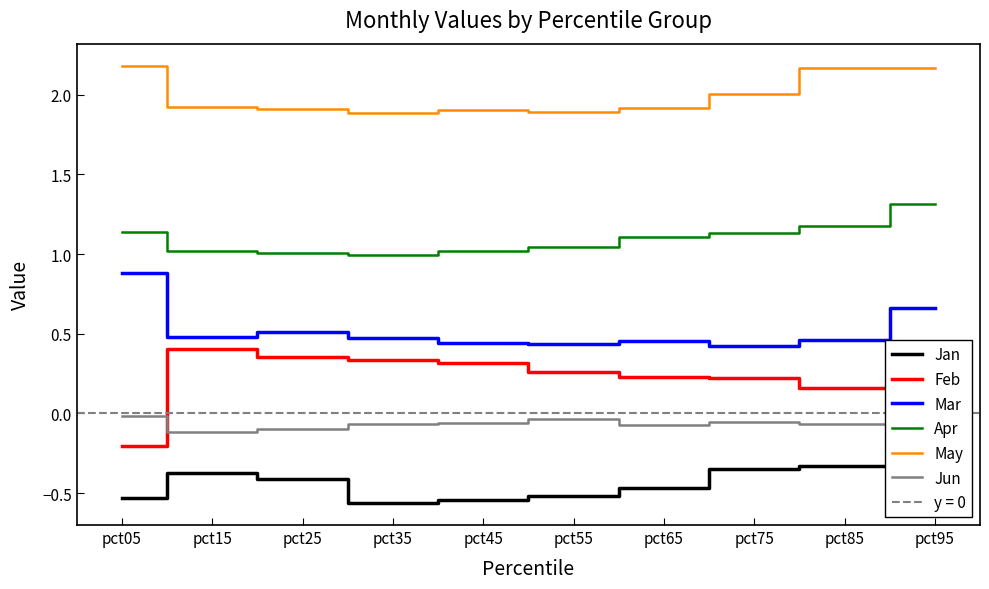

Reading left to right, list all the values displayed in this chart.

Jan: pct05=-0.5	pct15=-0.4	pct25=-0.4	pct35=-0.6	pct45=-0.5	pct55=-0.5	pct65=-0.5	pct75=-0.3	pct85=-0.3	pct95=-0.4
Feb: pct05=-0.2	pct15=0.4	pct25=0.4	pct35=0.3	pct45=0.3	pct55=0.3	pct65=0.2	pct75=0.2	pct85=0.2	pct95=0.2
Mar: pct05=0.9	pct15=0.5	pct25=0.5	pct35=0.5	pct45=0.4	pct55=0.4	pct65=0.5	pct75=0.4	pct85=0.5	pct95=0.7
Apr: pct05=1.1	pct15=1.0	pct25=1.0	pct35=1.0	pct45=1.0	pct55=1.0	pct65=1.1	pct75=1.1	pct85=1.2	pct95=1.3
May: pct05=2.2	pct15=1.9	pct25=1.9	pct35=1.9	pct45=1.9	pct55=1.9	pct65=1.9	pct75=2.0	pct85=2.2	pct95=2.2
Jun: pct05=-0.0	pct15=-0.1	pct25=-0.1	pct35=-0.1	pct45=-0.1	pct55=-0.0	pct65=-0.1	pct75=-0.1	pct85=-0.1	pct95=-0.1